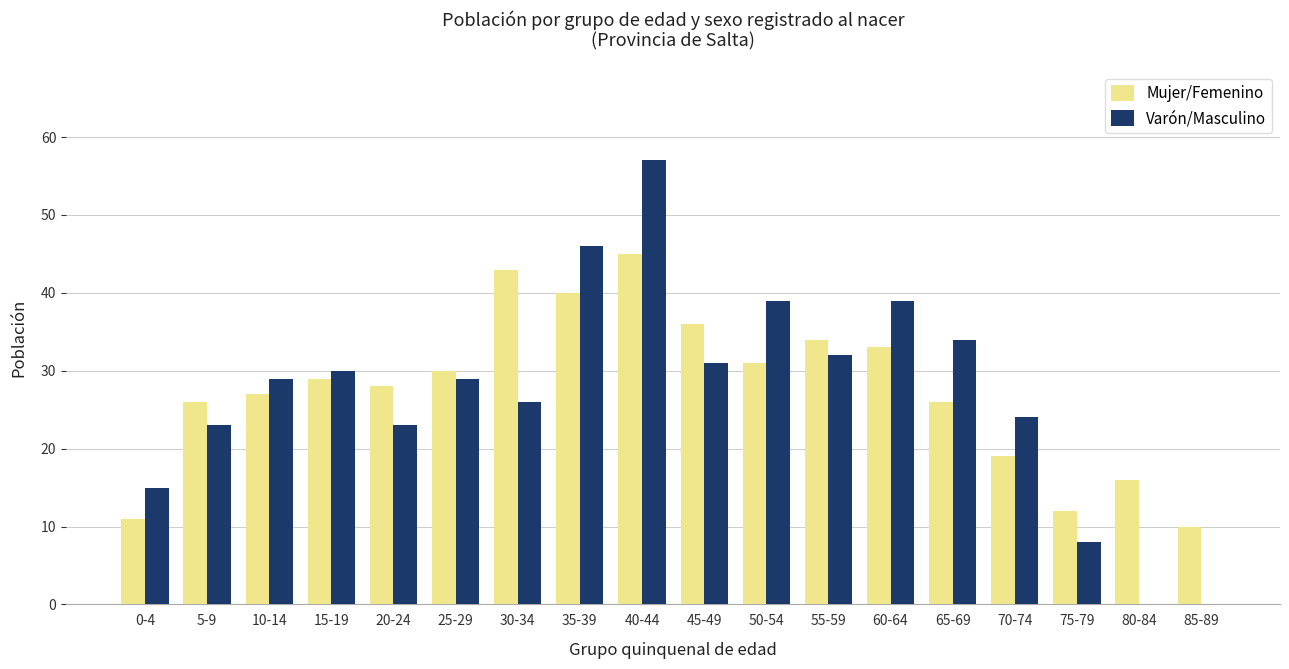

How many data points does each series have?

18